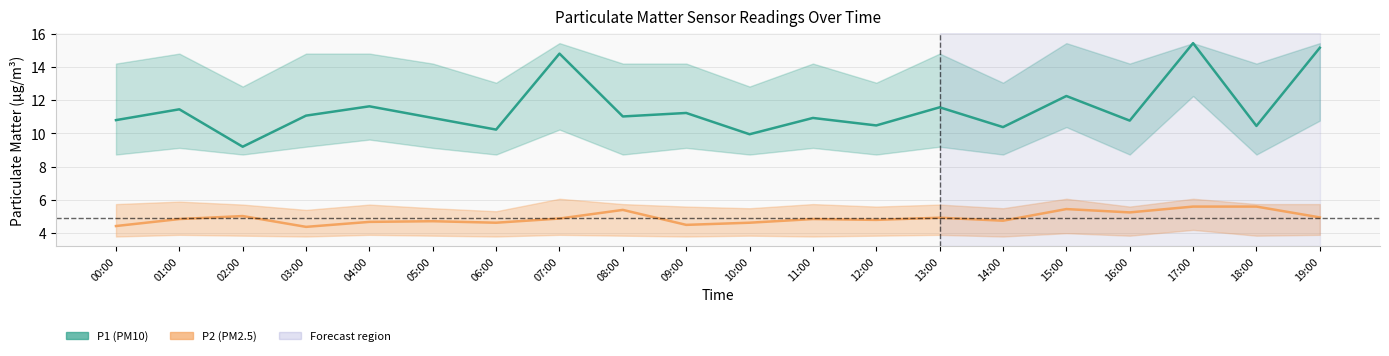

True or false: P2 and P1 cross at least once.

False